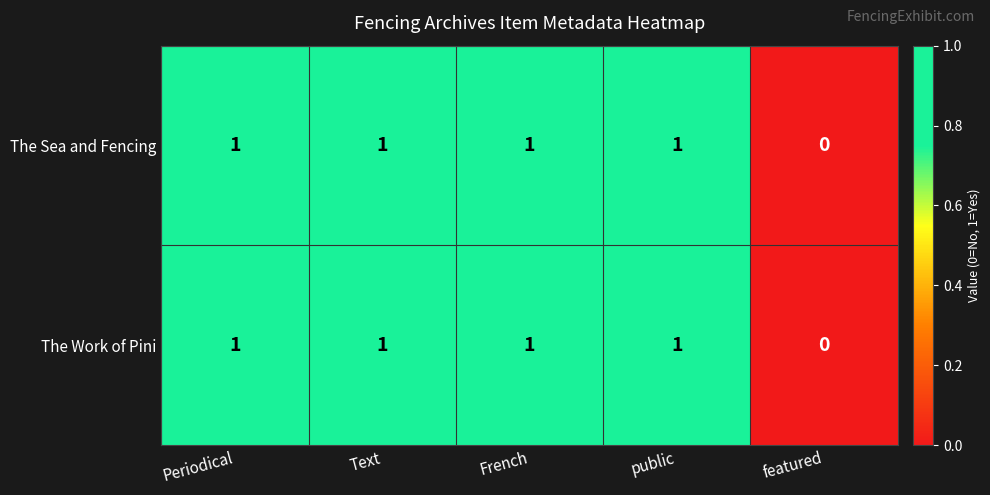

Reading left to right, transcribe all the data shown in this chart.

The Sea and Fencing: Periodical=1	Text=1	French=1	public=1	featured=0
The Work of Pini: Periodical=1	Text=1	French=1	public=1	featured=0